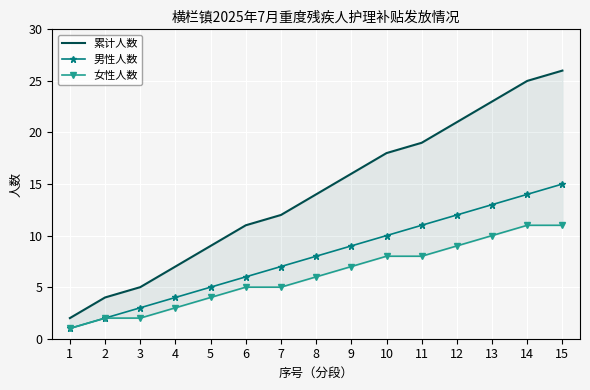

True or false: 累计人数 has a value of 7 at 4.

True